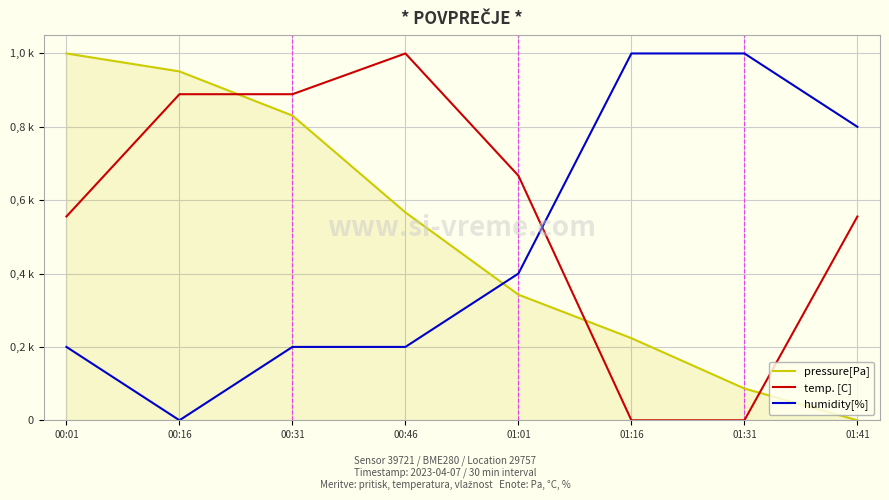

Is it true that pressure[Pa] equals 0.6 at 00:46?

True